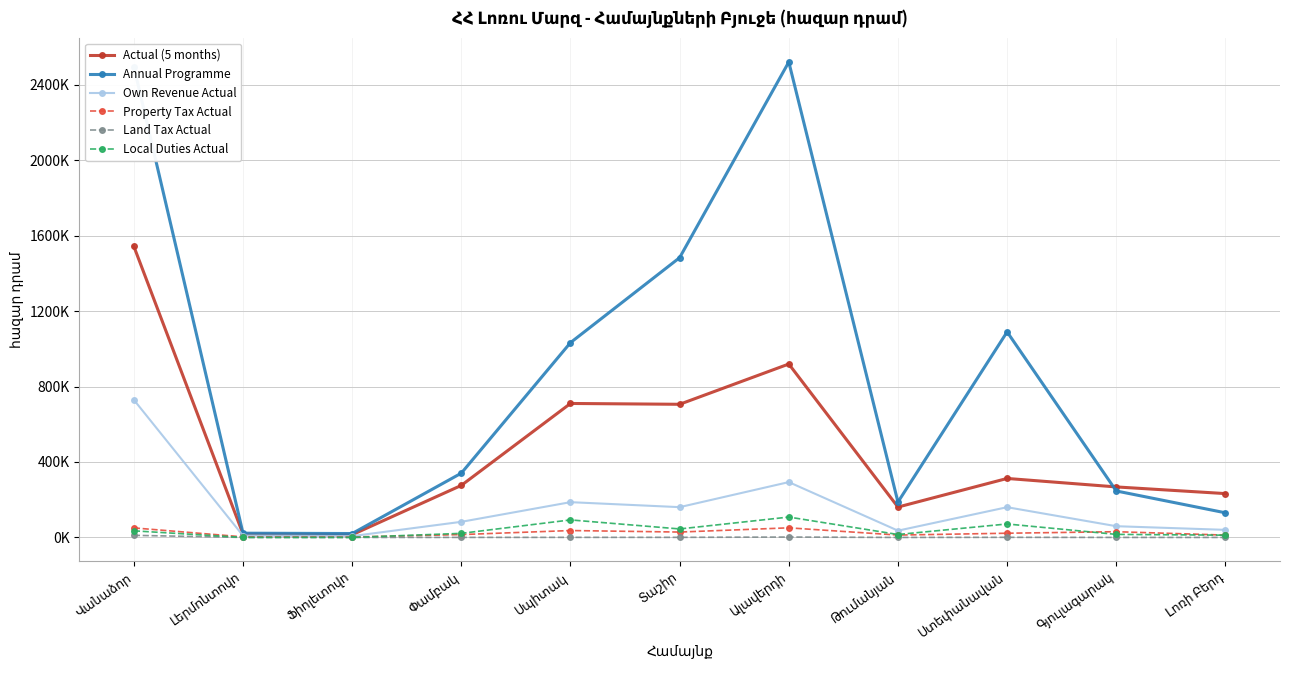

Which series changed the most between Սպիտակ and Ալավերդի?

Annual Programme